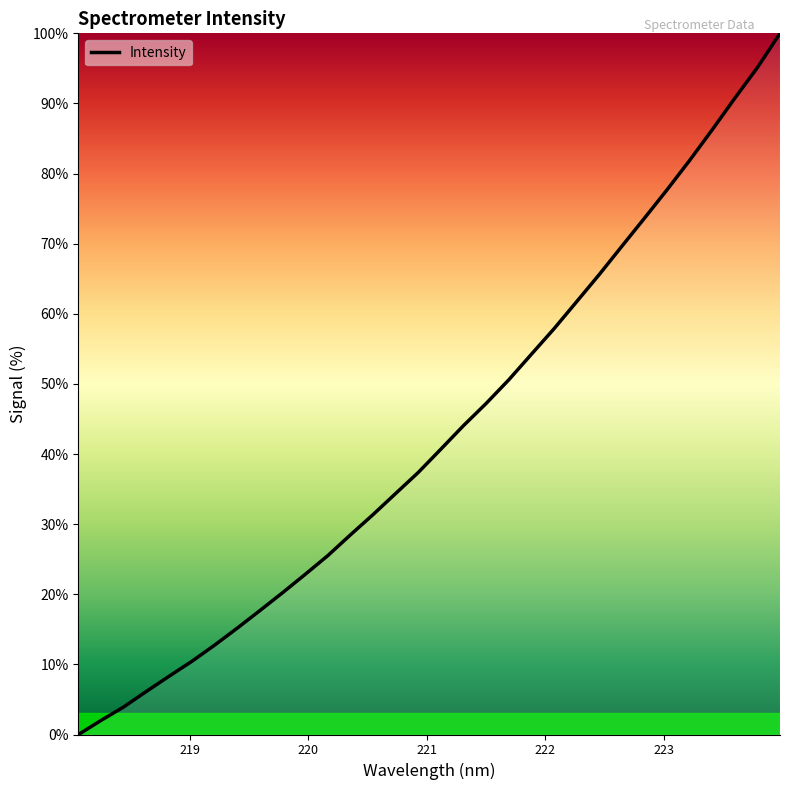

True or false: there are more than 1 points higher than both neighbors.

False